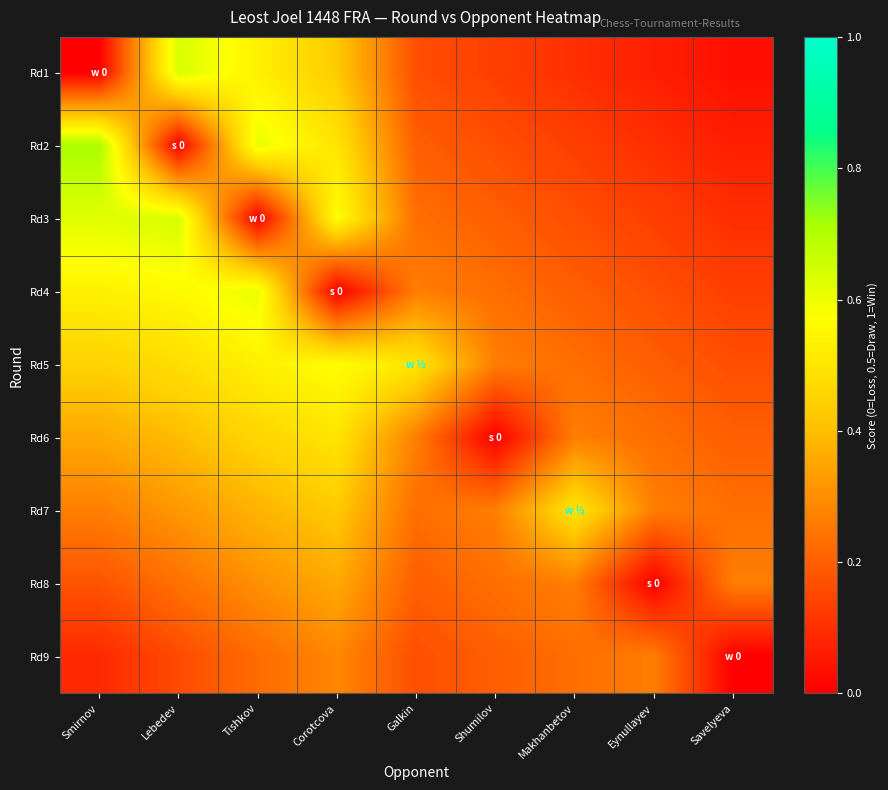

What is the maximum value shown in the chart?

0.7